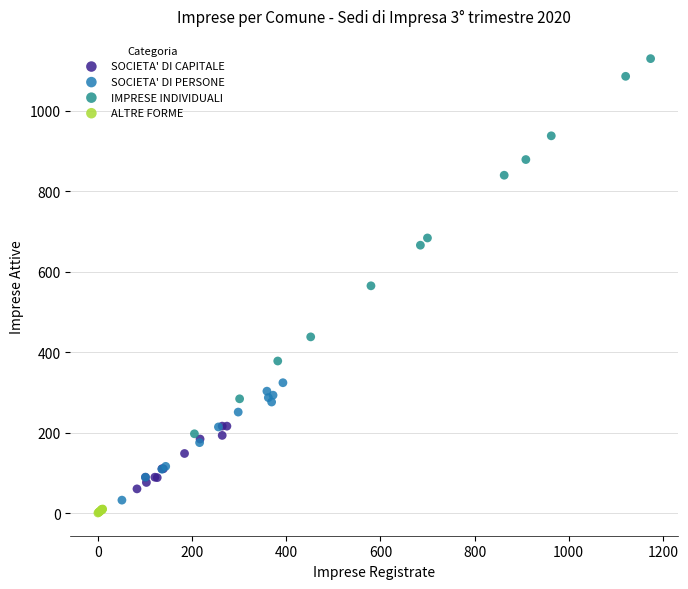

What are all the series names shown in the legend?

SOCIETA' DI CAPITALE, SOCIETA' DI PERSONE, IMPRESE INDIVIDUALI, ALTRE FORME